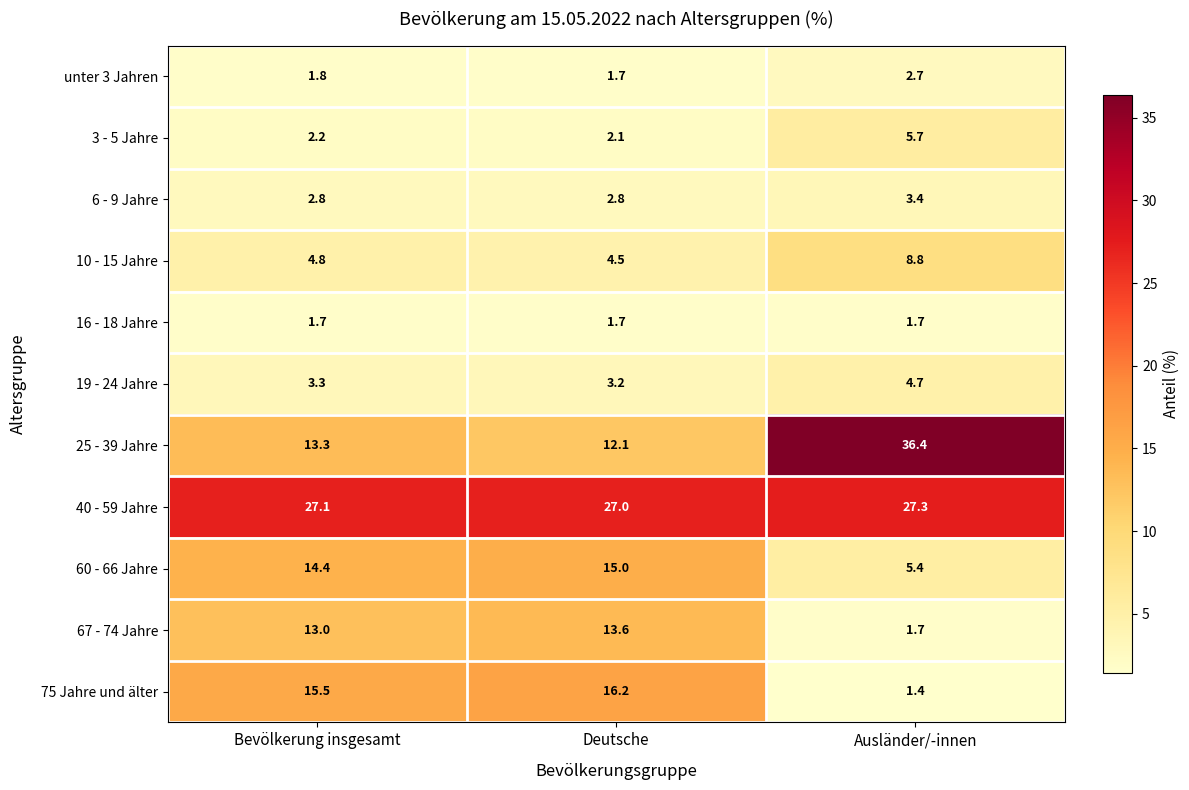

What is the difference between the highest and lowest values at Bevölkerung insgesamt?

25.4